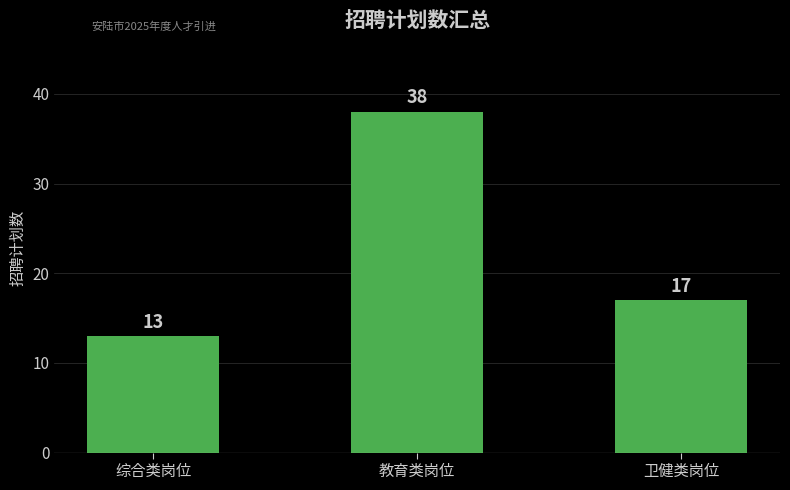

Are the bars horizontal?

No